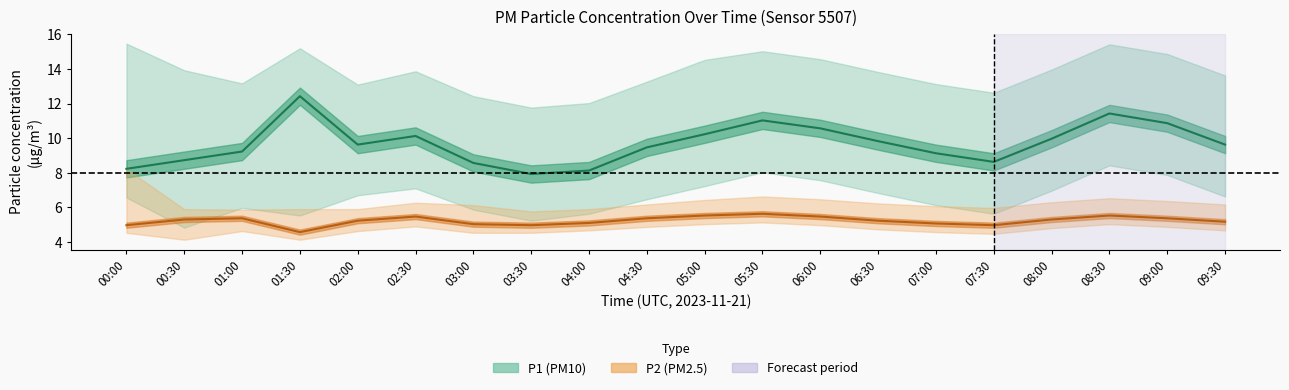

What is the label of the 4th point from the right?

08:00